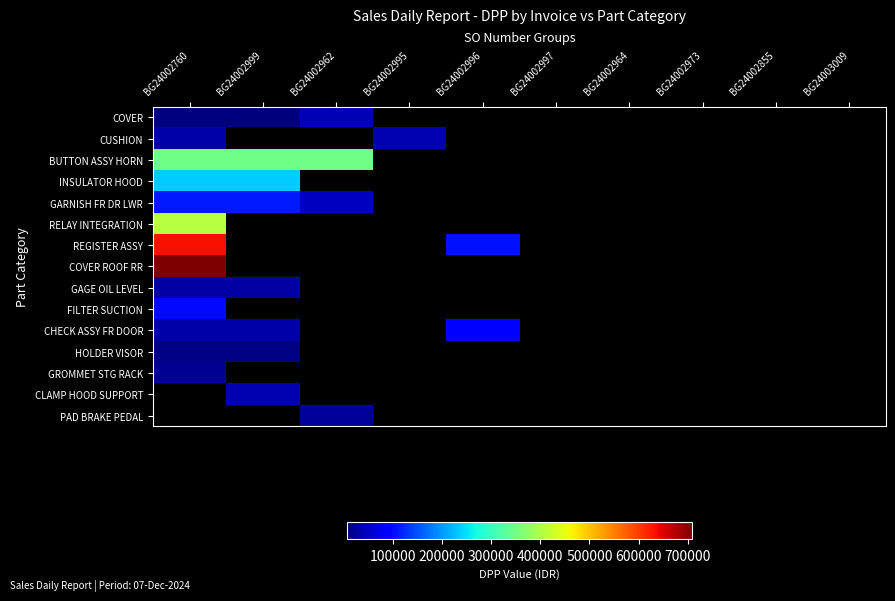

Which series has the largest range (max minus min)?

COVER ROOF RR